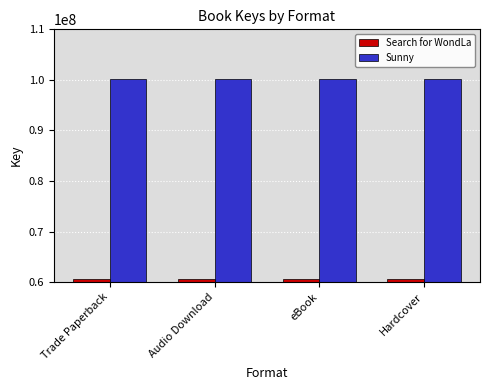

What is the label of the 2nd bar from the right?

eBook